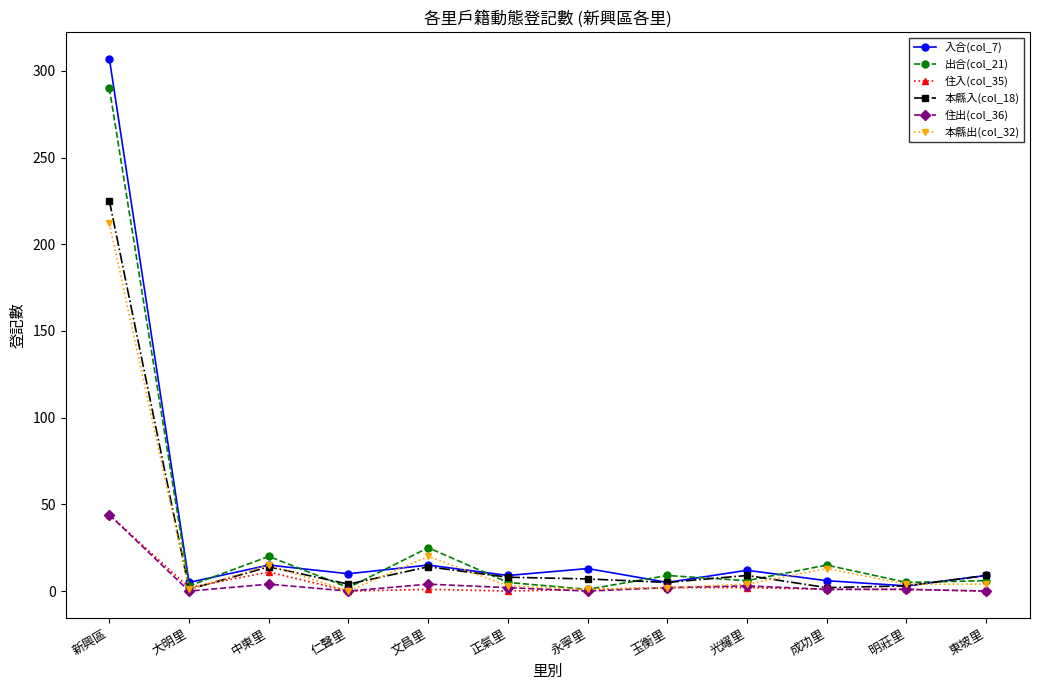

What is the highest value of the 住出(col_36) series?

44